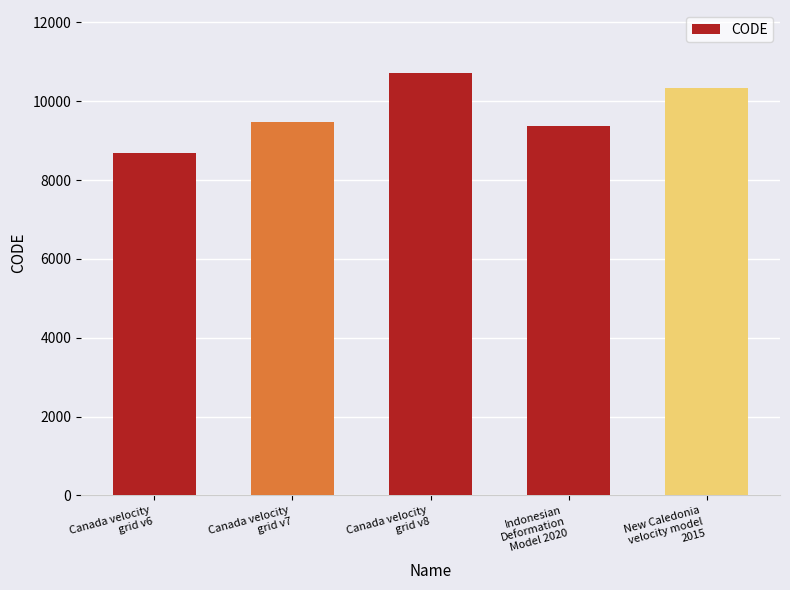

Reading left to right, list all the values displayed in this chart.

Canada velocity
grid v6=8676	Canada velocity
grid v7=9483	Canada velocity
grid v8=10707	Indonesian
Deformation
Model 2020=9375	New Caledonia
velocity model
2015=10323